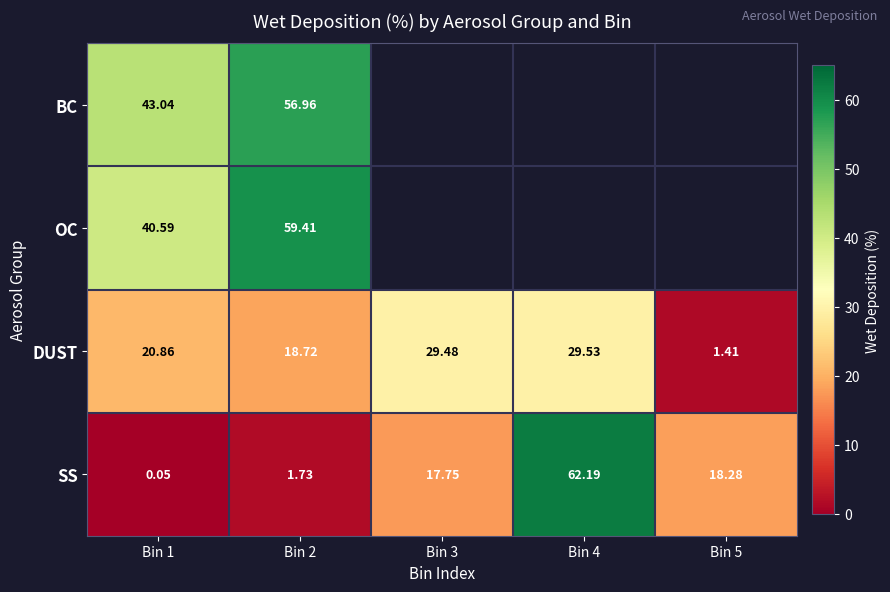

Which has a higher value, Bin 2 or Bin 4?

Bin 4